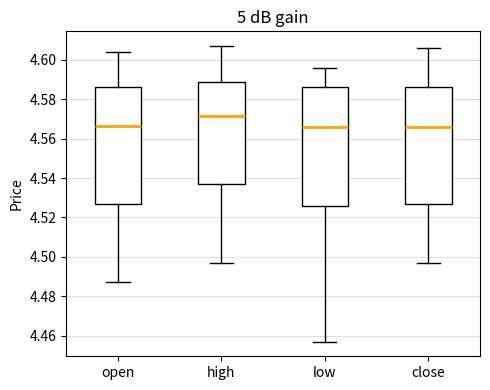

Where is the upper edge of the box for close on the y-axis? The values are not printed on the chart, so give them approximately, as read against the axis.

4.586